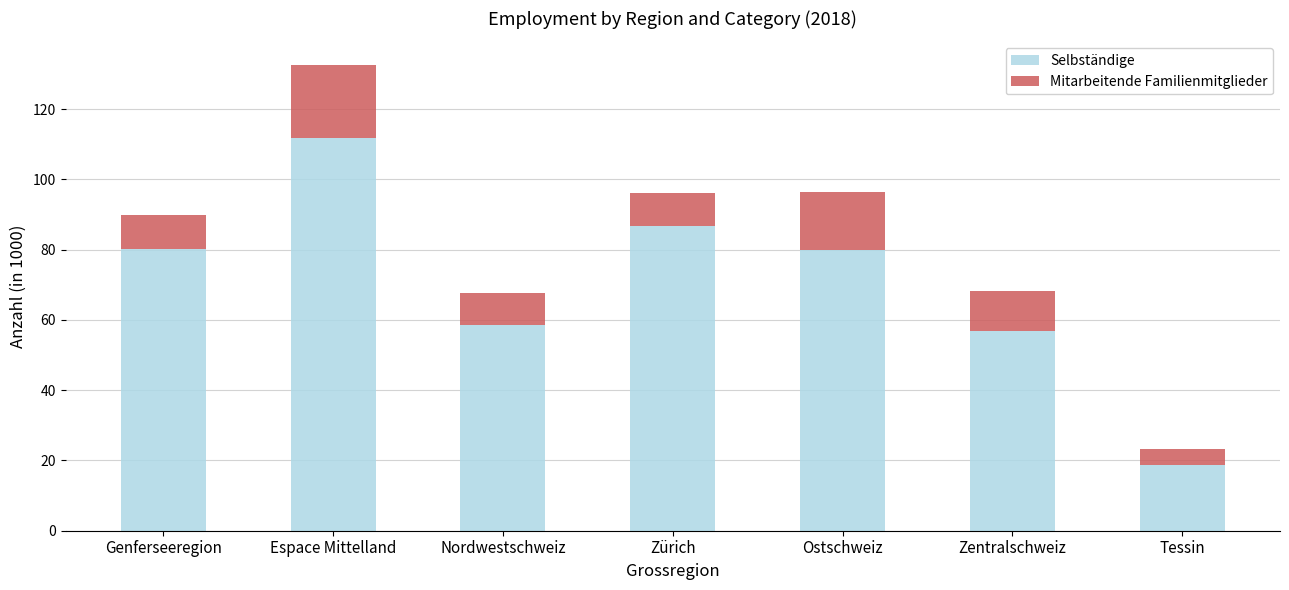

The value of Selbständige at Zürich is 86.8. True or false?

True